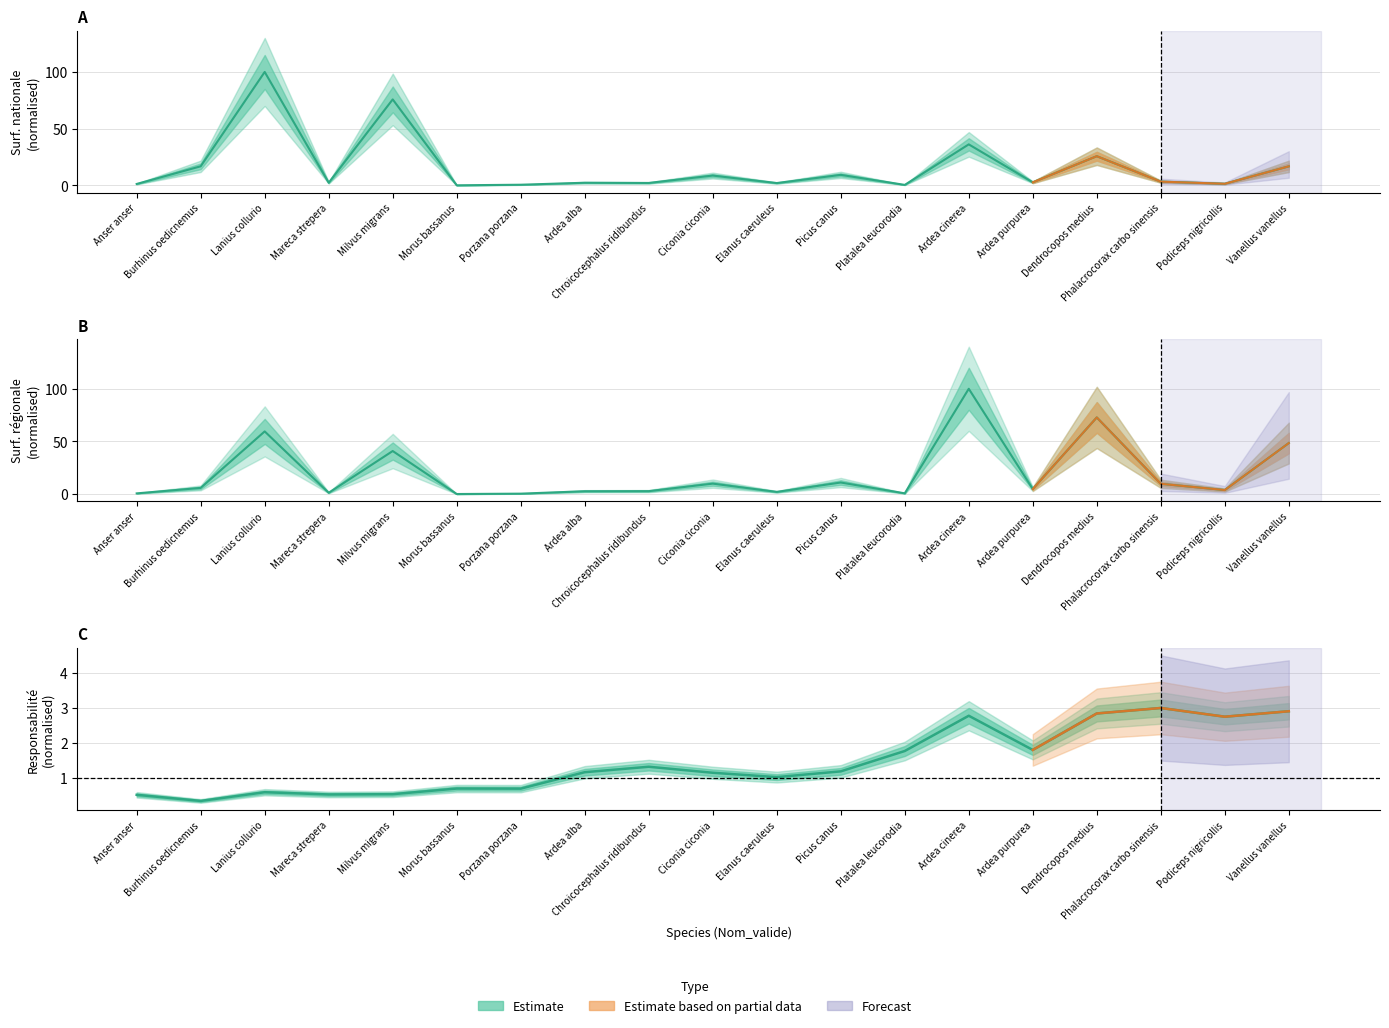

How many times do Surf_reg and Surf_nat cross each other?

1